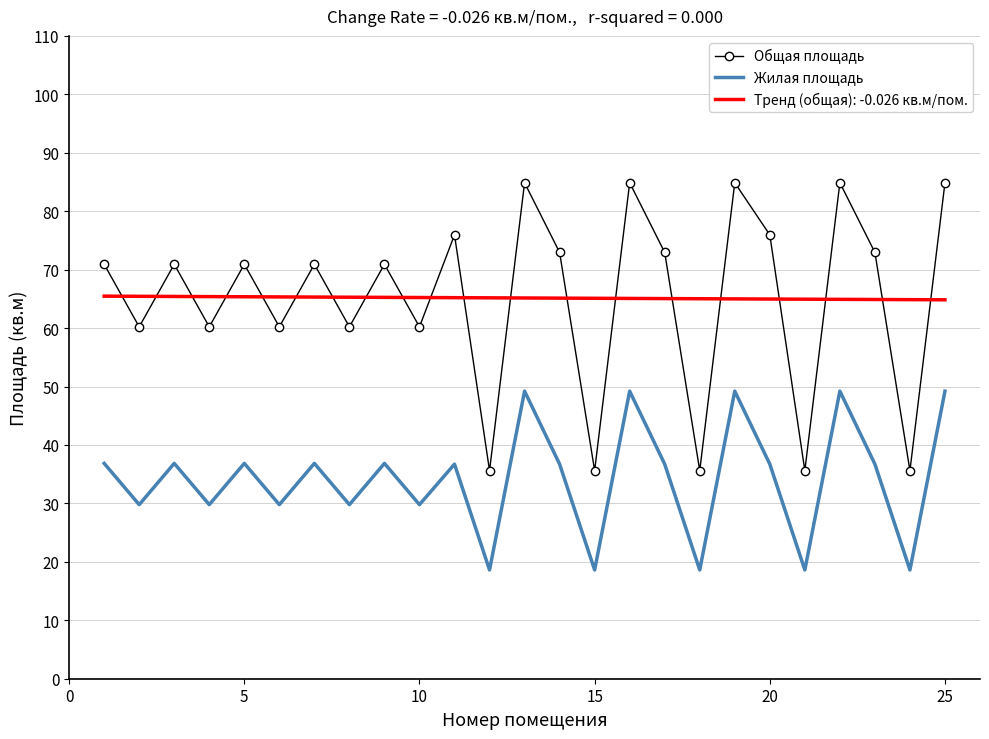

Which series ends up on top after the final intersection of Тренд (общая): -0.026 кв.м/пом. and Общая площадь?

Общая площадь